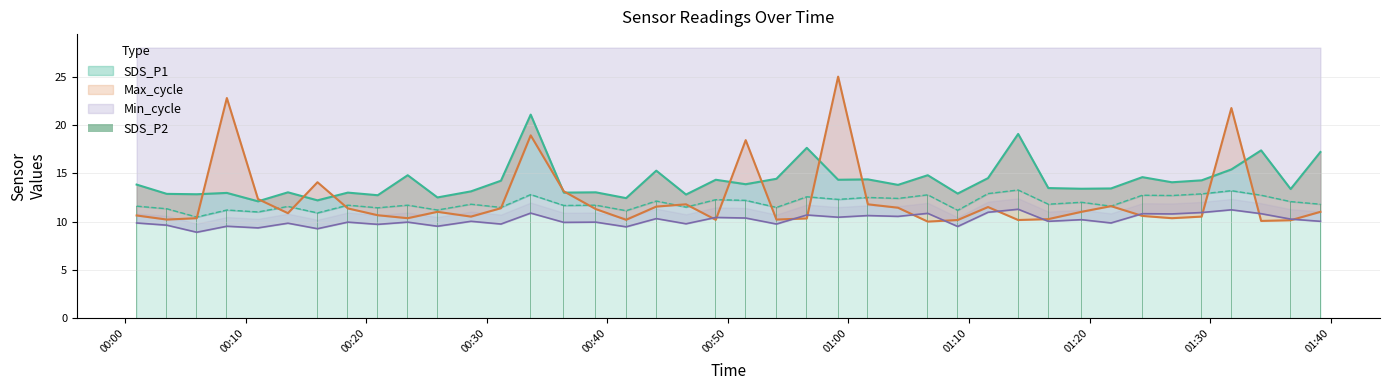

What is the minimum value for Min_cycle?

8.9